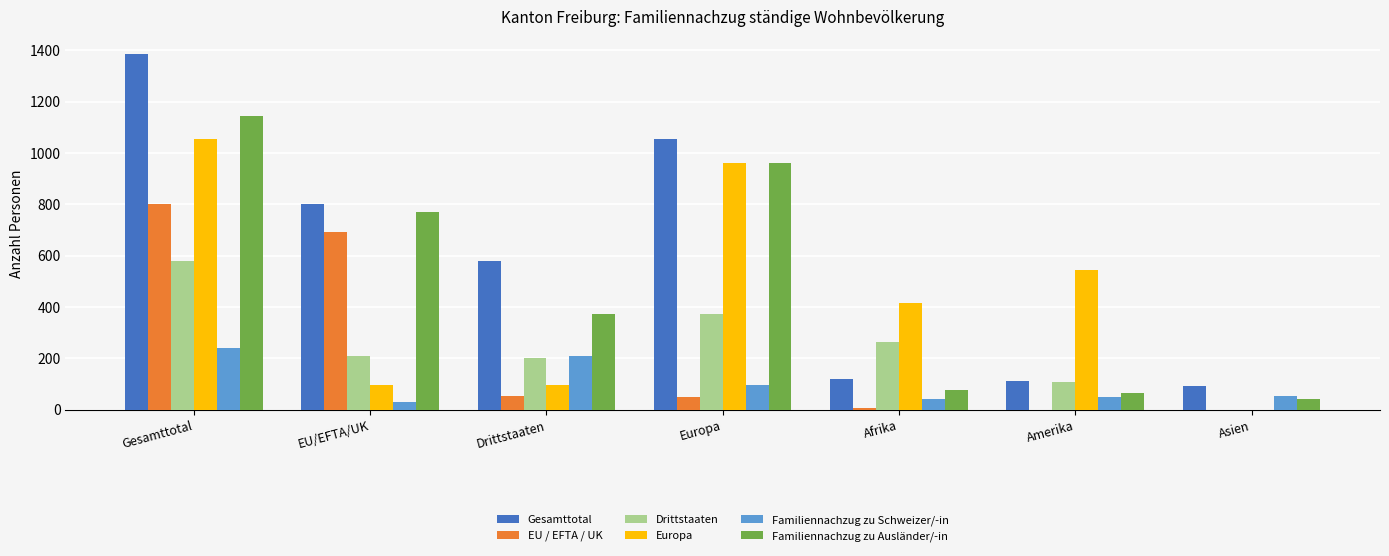

Where does the Europa series first go above 414?

Gesamttotal